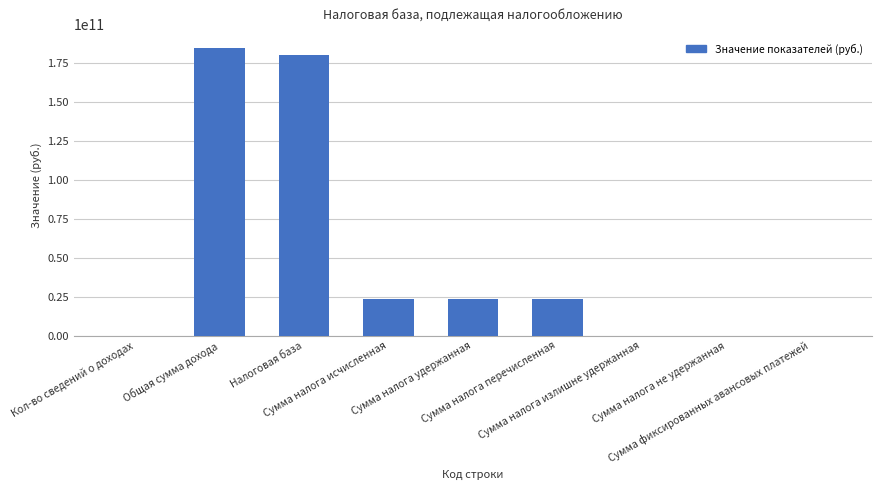

What is the maximum value shown in the chart?

184098076032